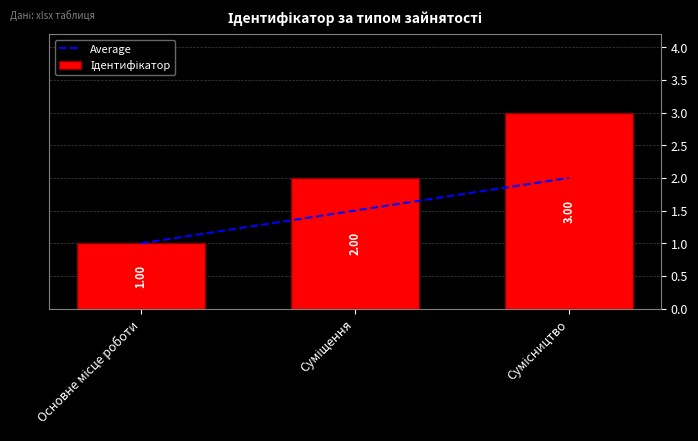

What are all the series names shown in the legend?

Average, Ідентифікатор